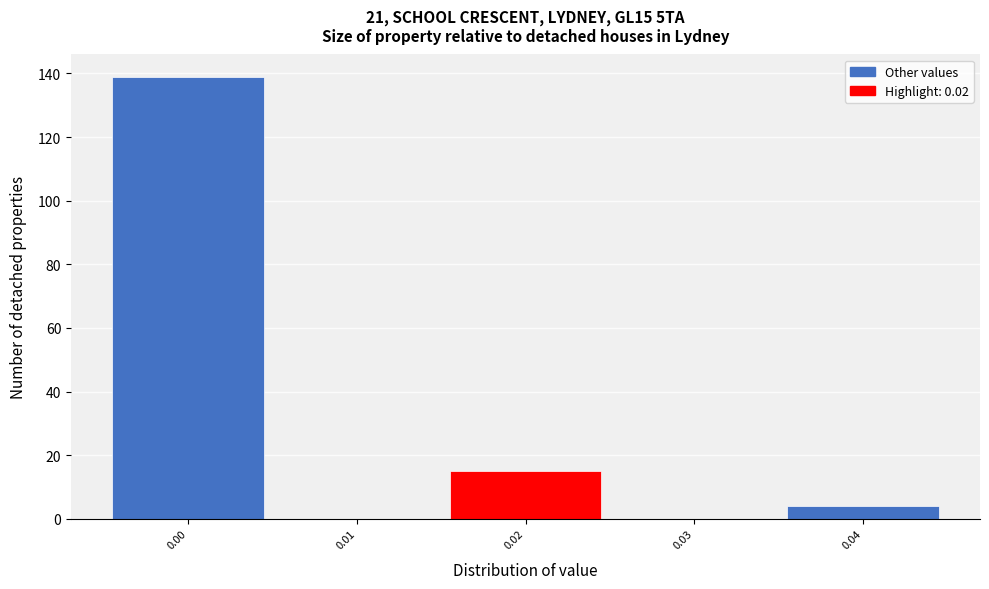

Reading left to right, list every bar in this chart as the range it spans on the x-axis followed by its height. The values are not printed on the chart, so give them approximately, as read against the axis.

-0.005 to 0.005: 140
0.005 to 0.015: 0
0.015 to 0.025: 16
0.025 to 0.035: 0
0.035 to 0.045: 4